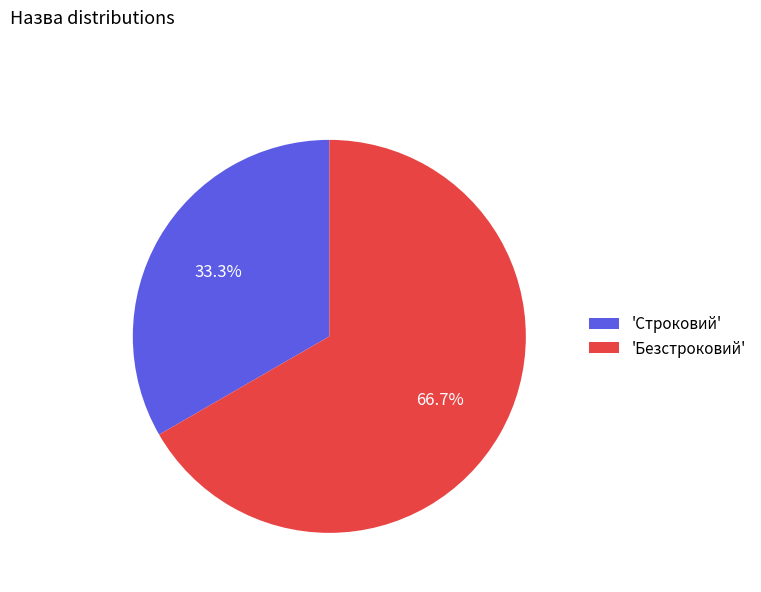

Which category accounts for the majority?

'Безстроковий'